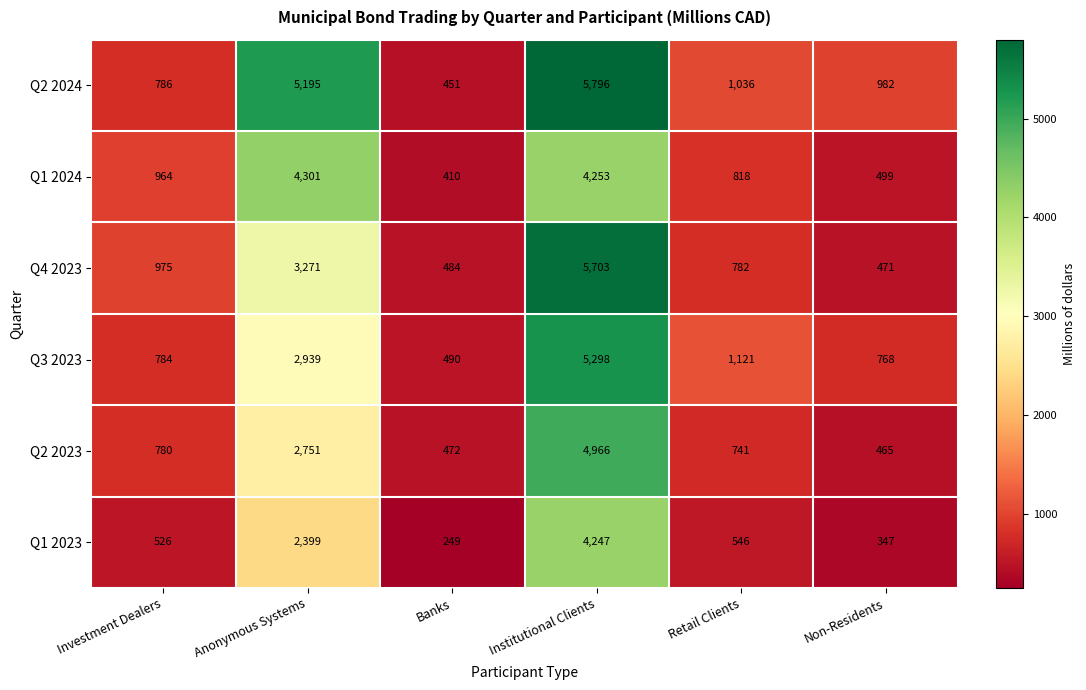

Read the Q2 2023 value at Investment Dealers.

780